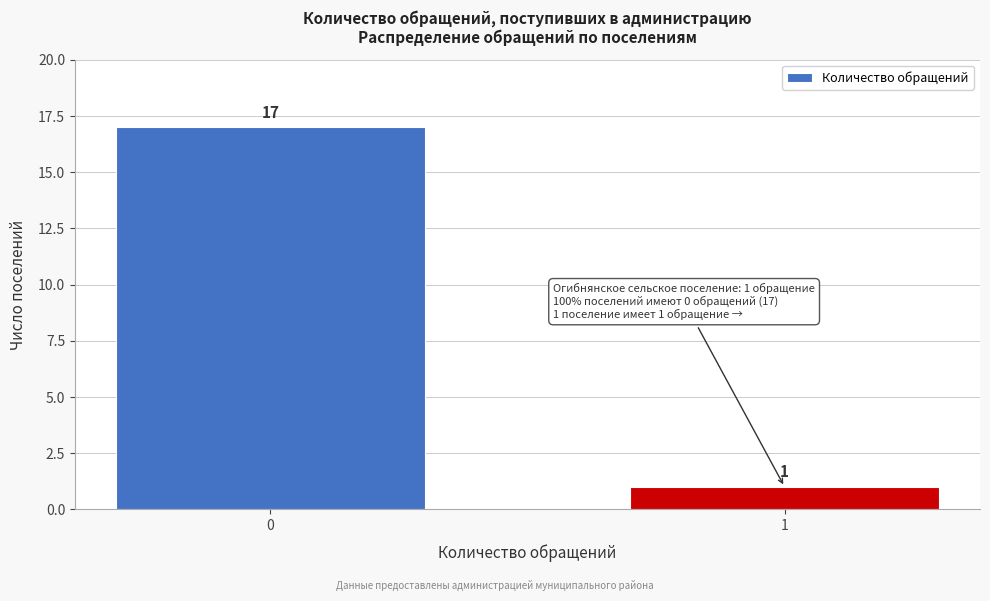

Reading left to right, what are all the values shown in this chart?

17	1